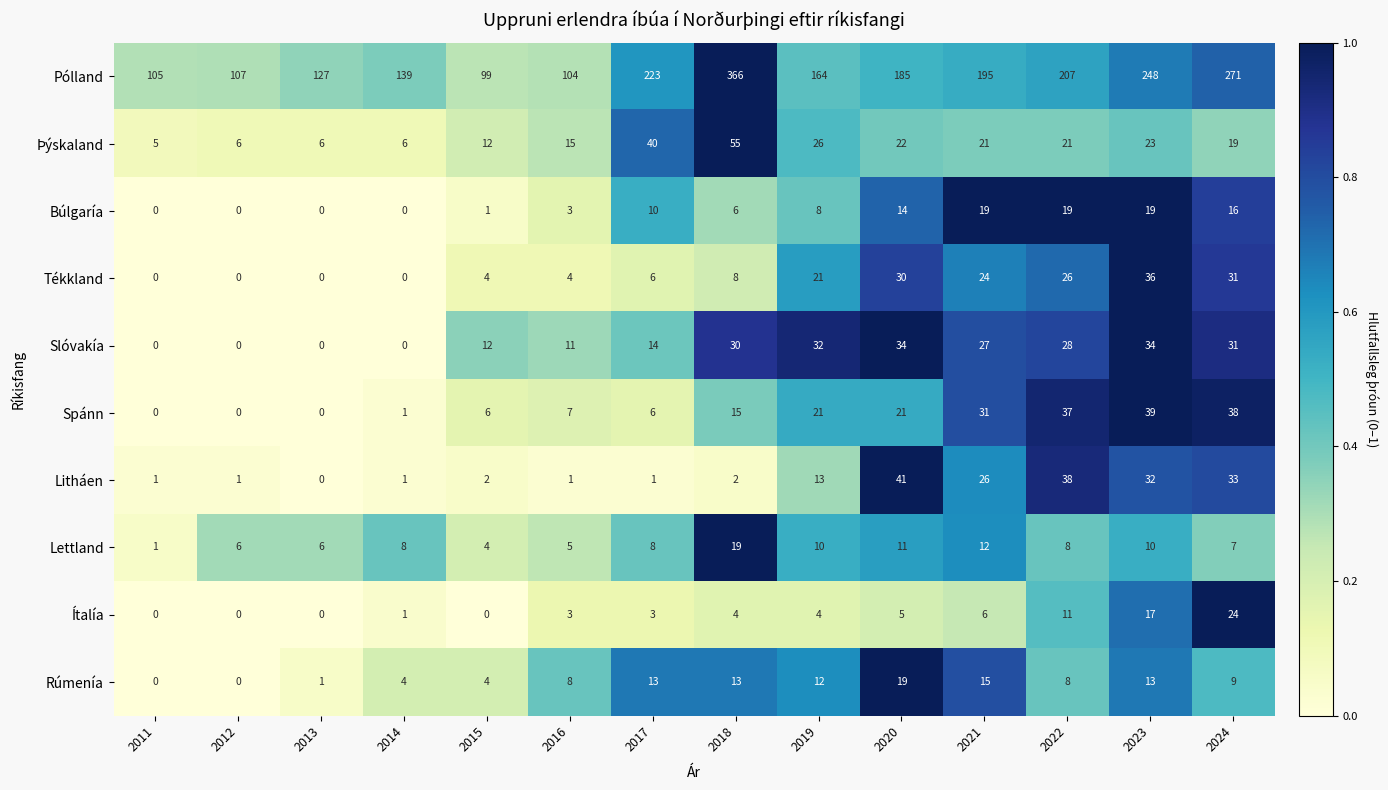

Which series changed the most between 2017 and 2018?

Pólland